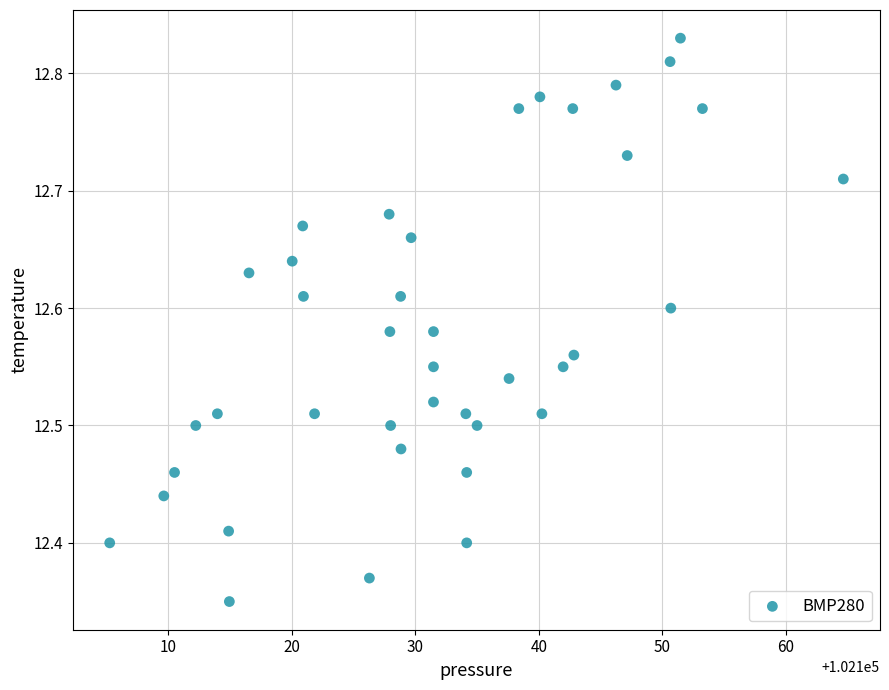

What is the range of X values (max minus min)?

59.4